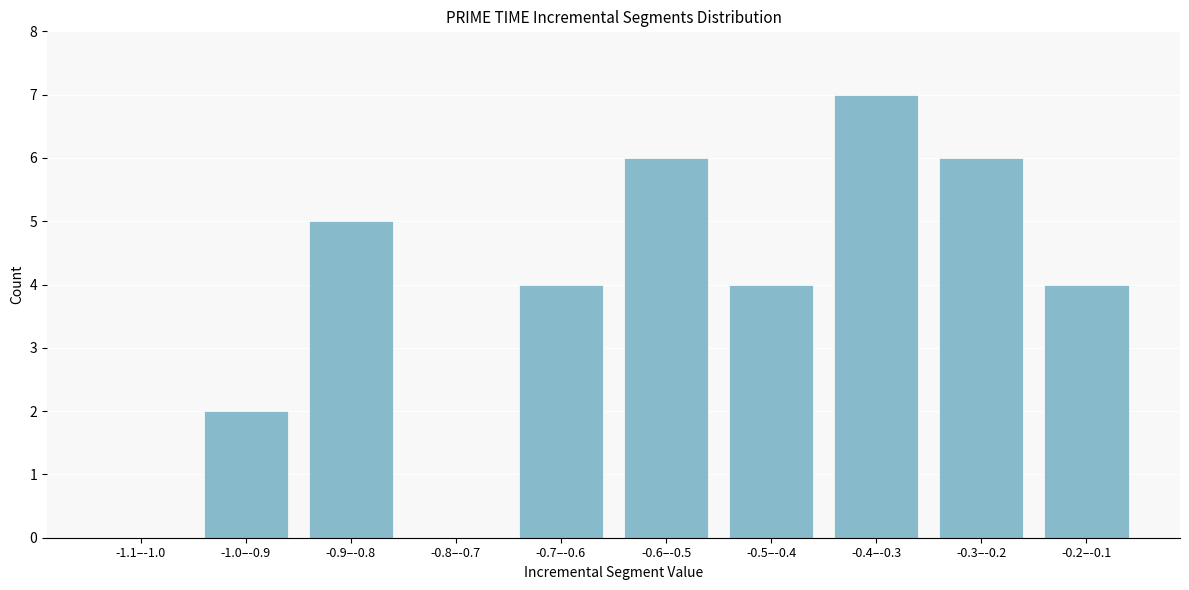

Reading right to left, what are all the values shown in this chart?

-0.2–-0.1=4	-0.3–-0.2=6	-0.4–-0.3=7	-0.5–-0.4=4	-0.6–-0.5=6	-0.7–-0.6=4	-0.8–-0.7=0	-0.9–-0.8=5	-1.0–-0.9=2	-1.1–-1.0=0